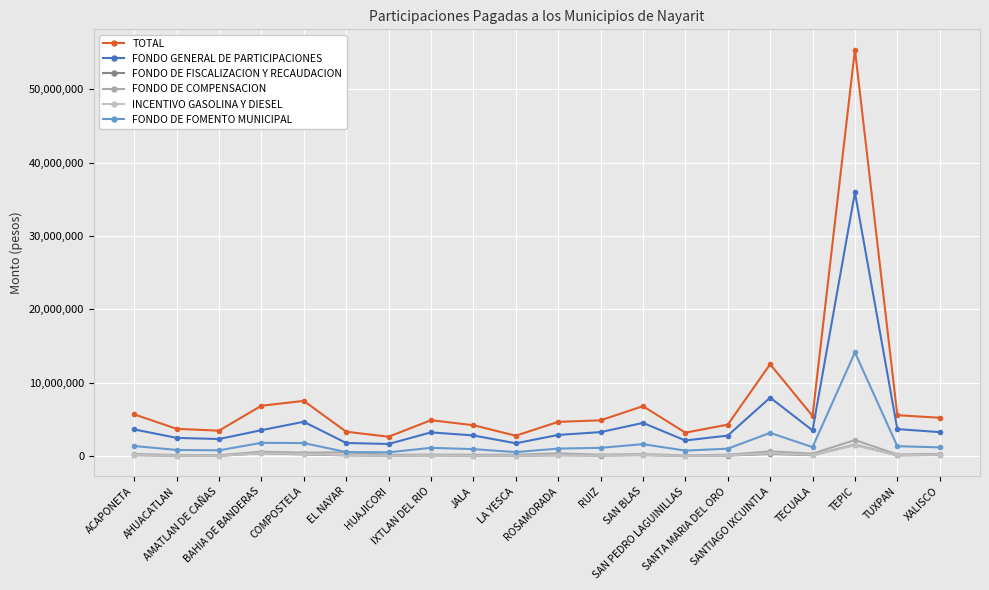

True or false: TOTAL and INCENTIVO GASOLINA Y DIESEL cross at least once.

False